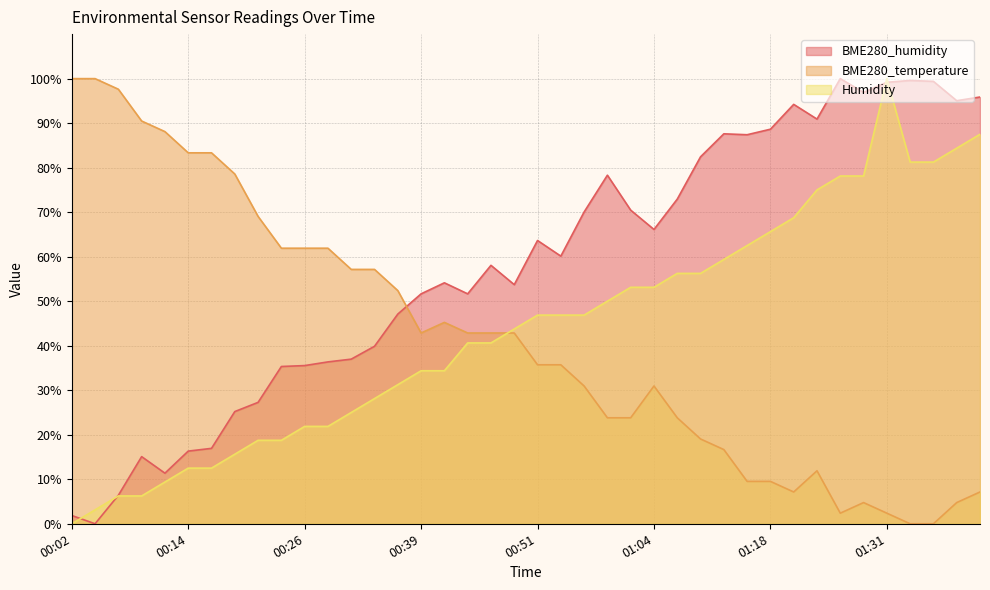

List the labels in order of BME280_temperature value, smallest first.

01:33, 01:36, 01:26, 01:31, 01:29, 01:38, 01:20, 01:41, 01:14, 01:18, 01:23, 01:11, 01:09, 00:58, 01:01, 01:06, 00:56, 01:04, 00:51, 00:53, 00:39, 00:43, 00:46, 00:48, 00:41, 00:36, 00:31, 00:34, 00:24, 00:26, 00:29, 00:21, 00:19, 00:14, 00:16, 00:11, 00:09, 00:07, 00:02, 00:04